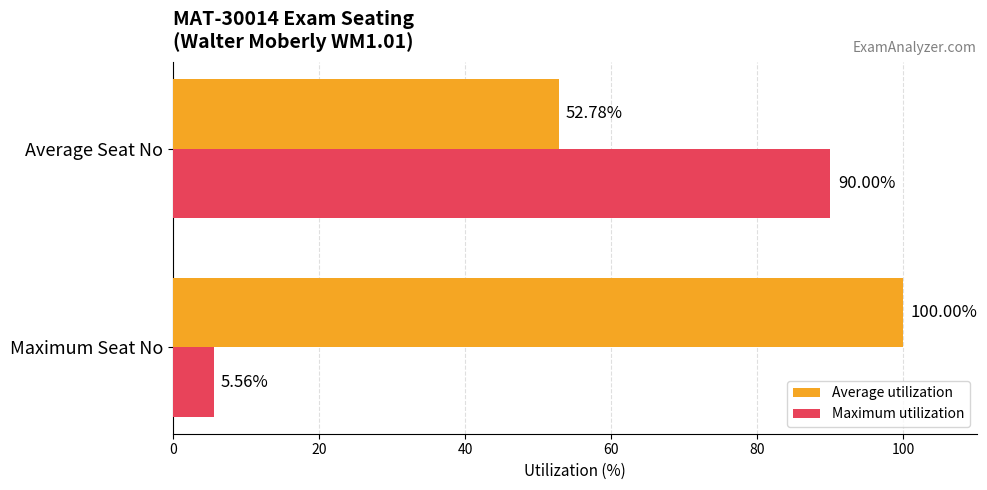

Which category has the highest value in the Average utilization series?

Maximum Seat No